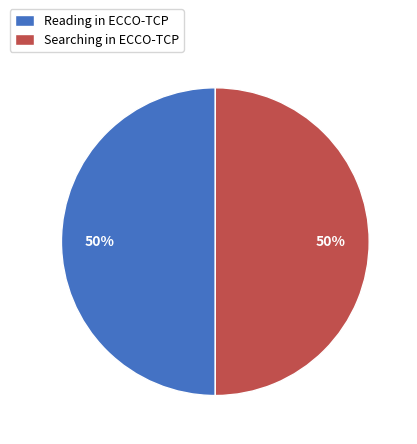

The Searching in ECCO-TCP slice represents 50% of the pie. True or false?

True